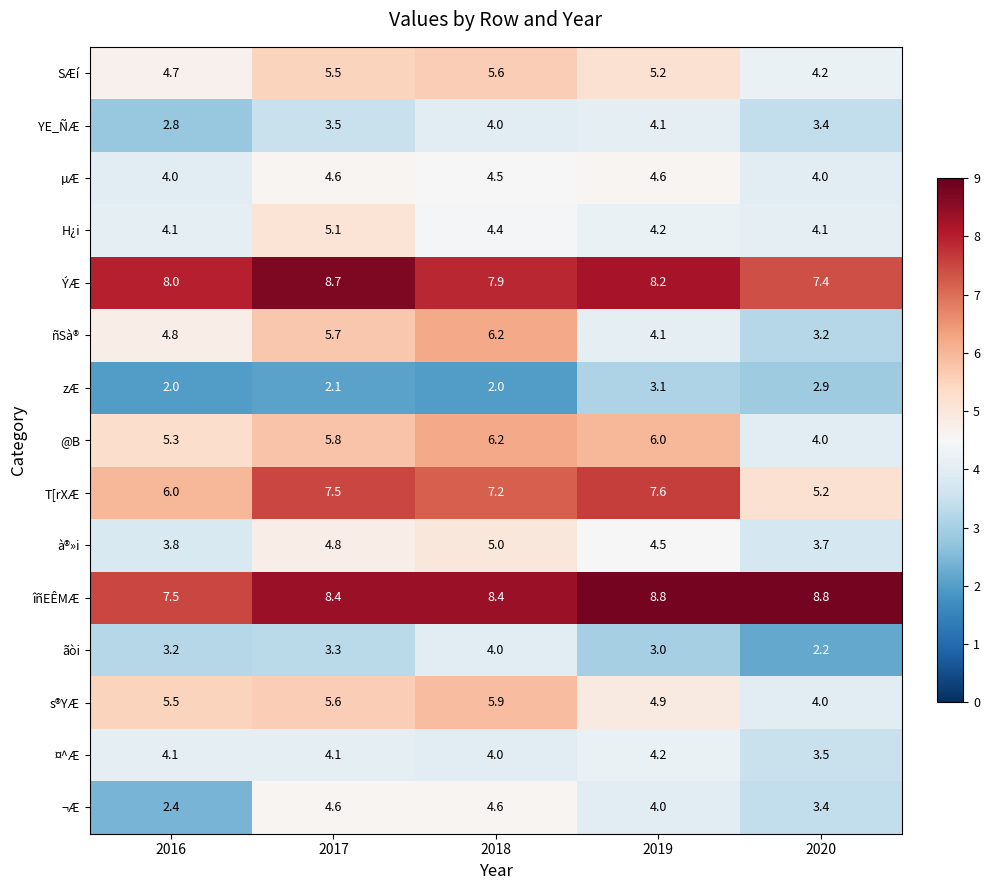

Is the value of ¤^Æ at 2016 greater than the value of îñEÊMÆ at 2017?

No